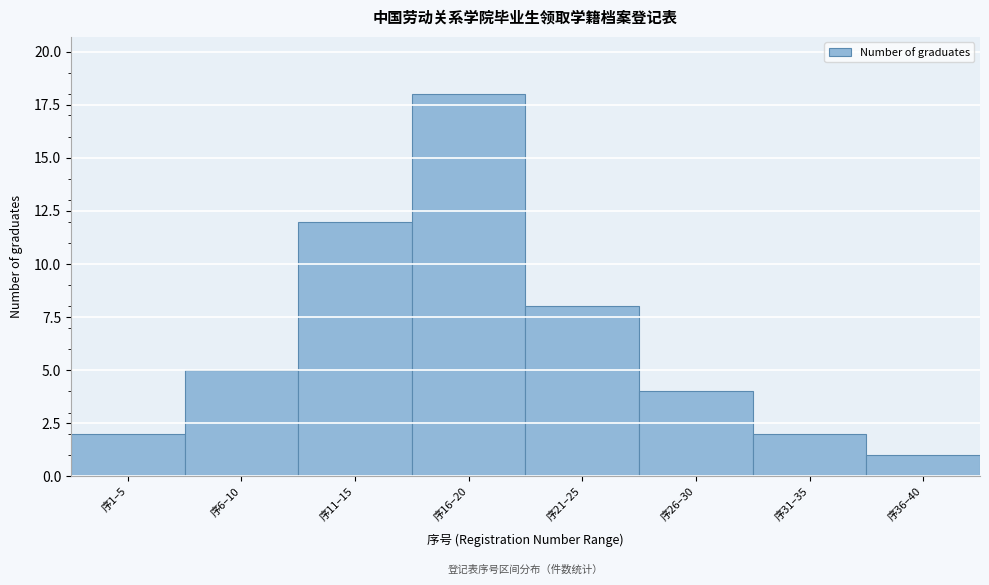

Reading left to right, extract all data points from this chart.

2	5	12	18	8	4	2	1